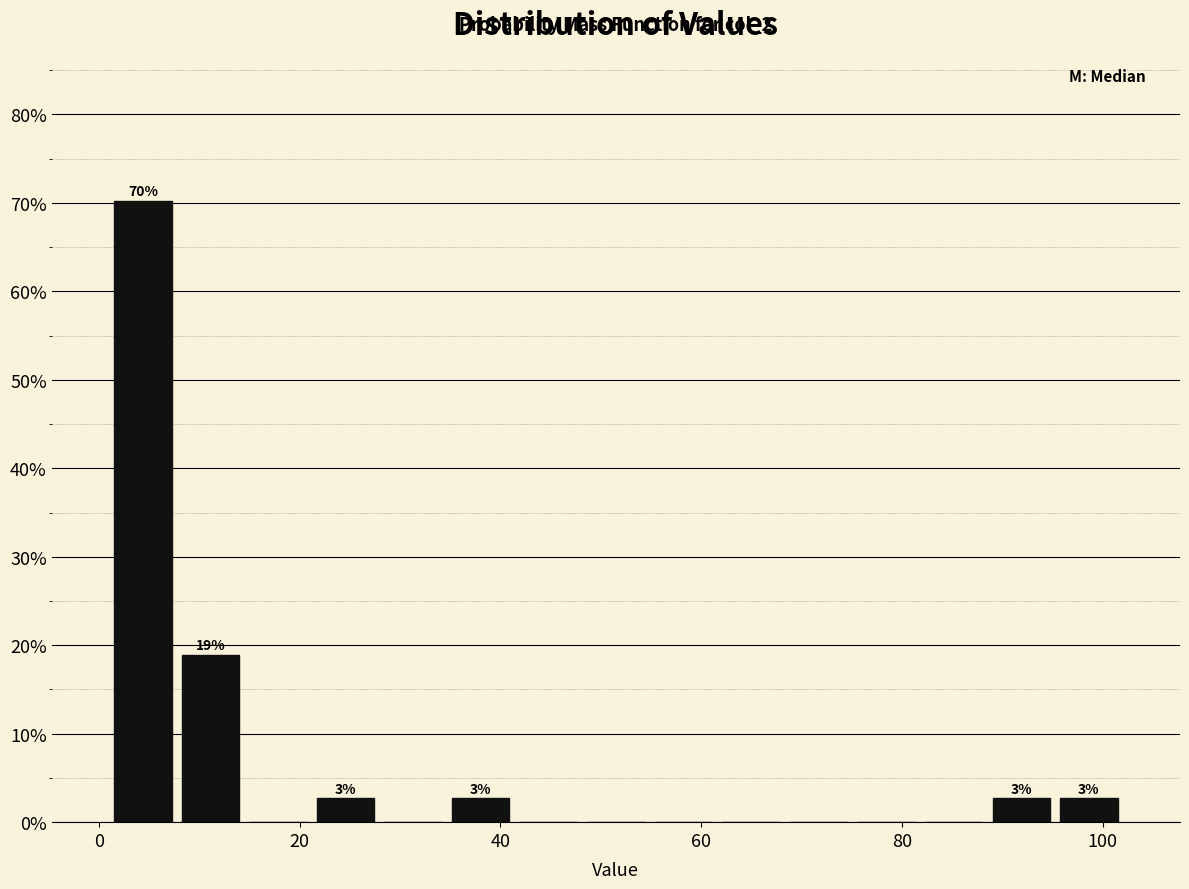

Around what value on the x-axis is the tallest bar? Give the approximate position of its centre, as read against the axis.

4